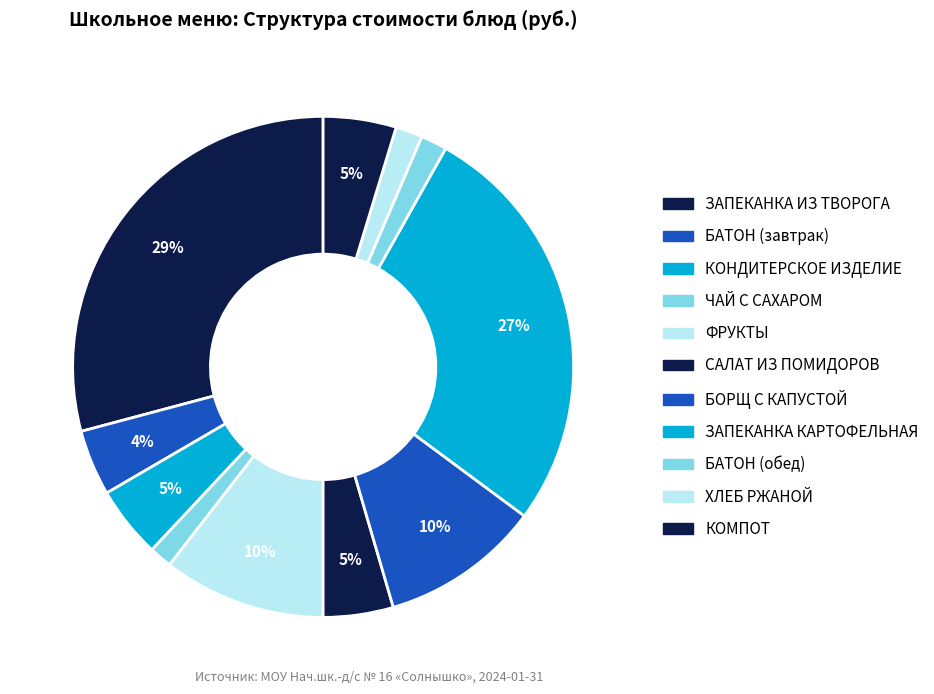

Count the number of slices in the pie.

11